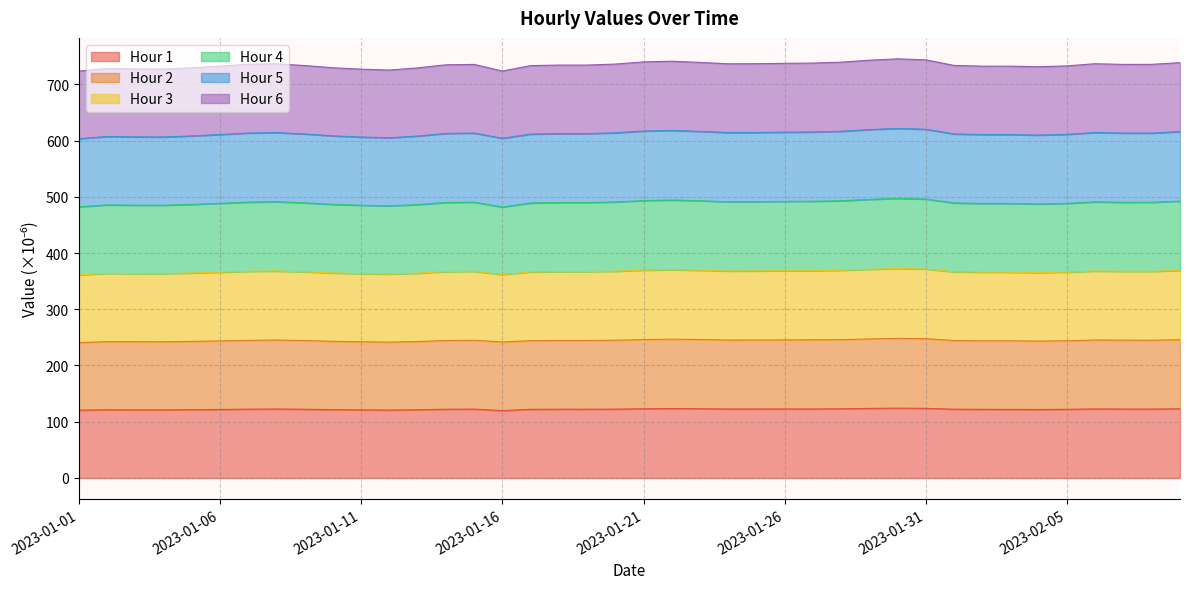

True or false: Hour 6 and Hour 4 intersect in this chart.

False